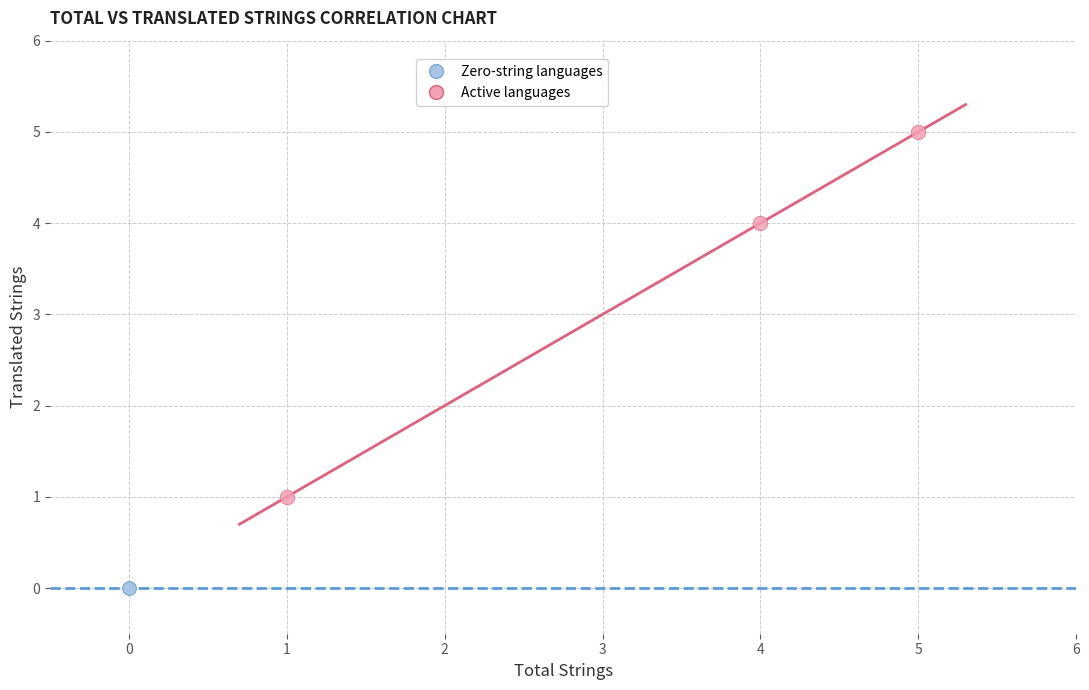

Which series contains the lowest Y value?

Zero-string languages